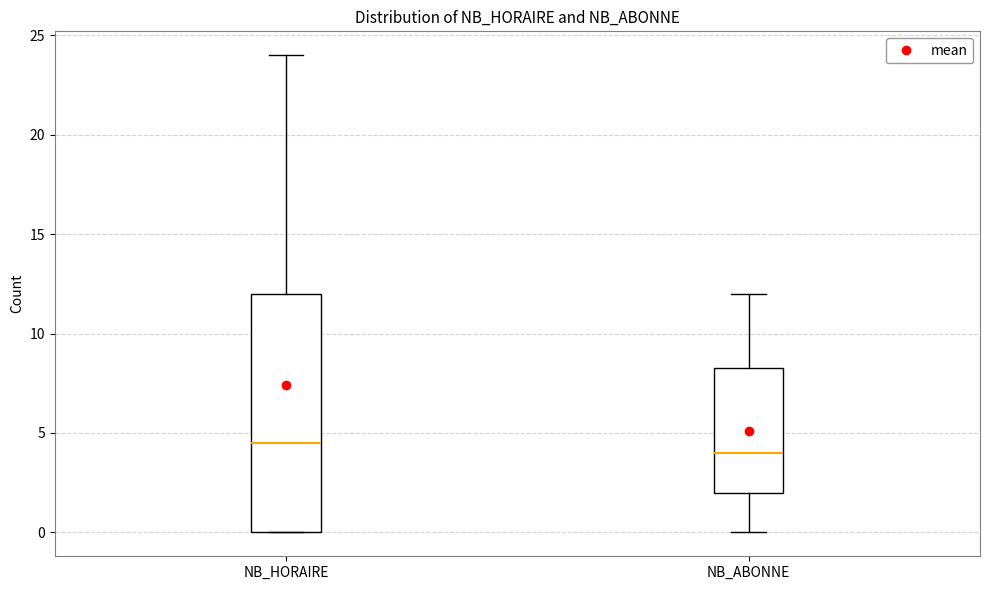

Where does the upper whisker of the box for NB_ABONNE end on the y-axis? The values are not printed on the chart, so give them approximately, as read against the axis.

12.0